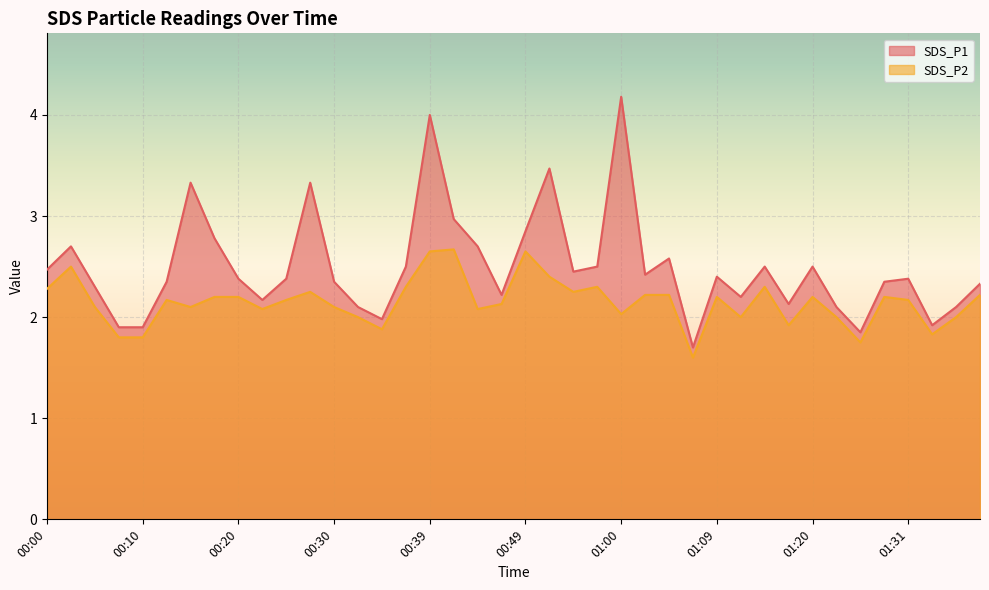

What is the sum of the SDS_P2 values at 01:20 and 00:47?

4.3